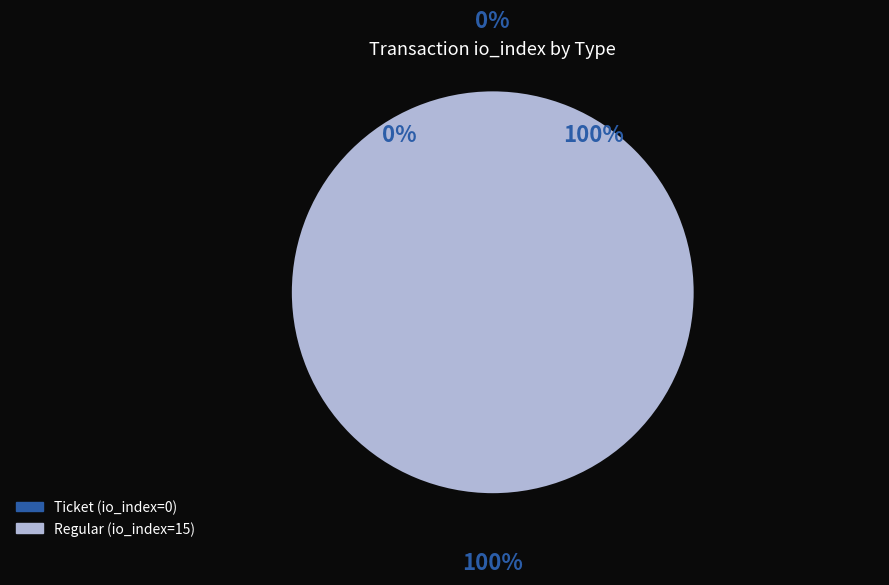

Rank the categories by value from lowest to highest.

Ticket, Regular